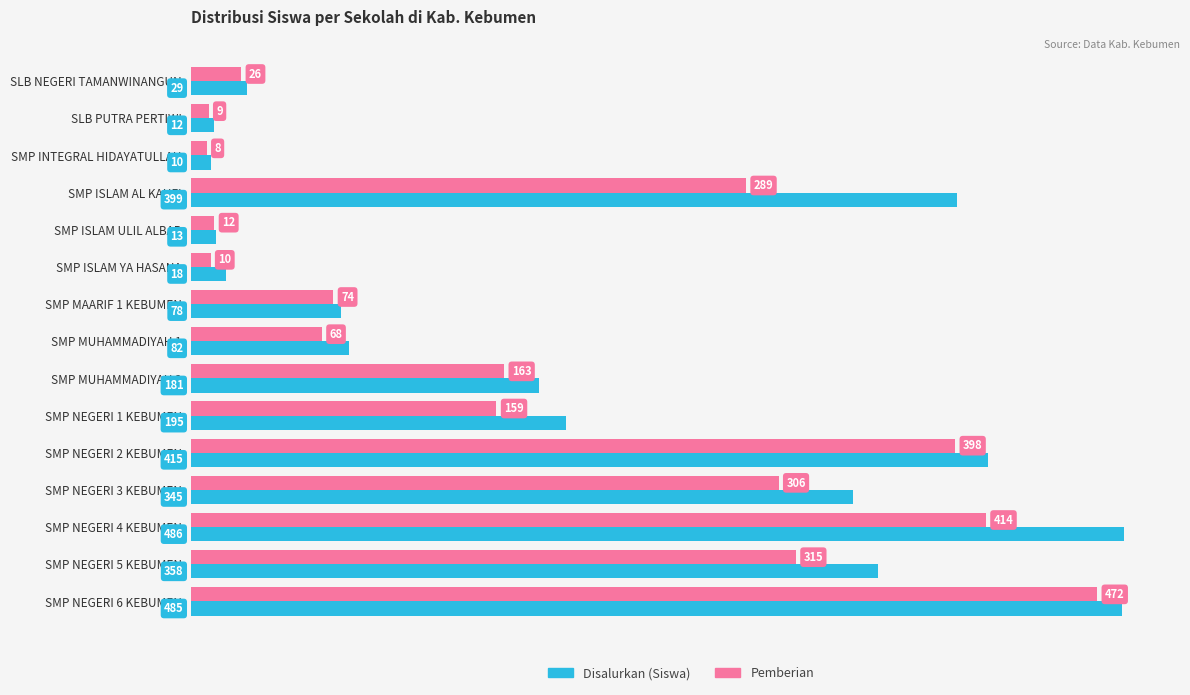

How many data points in Disalurkan (Siswa) are less than 181?

7